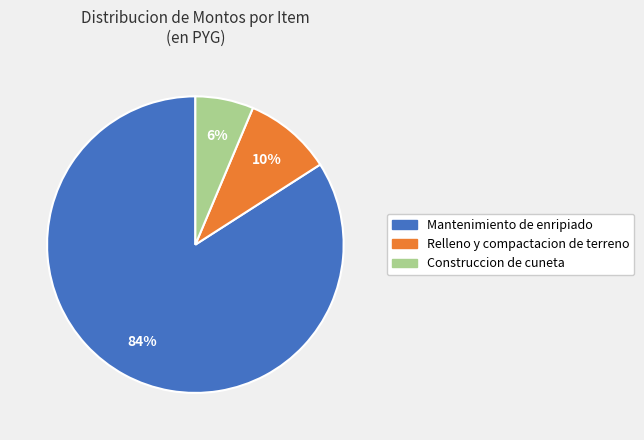

To the nearest percent, what is the average slice percentage?

33%